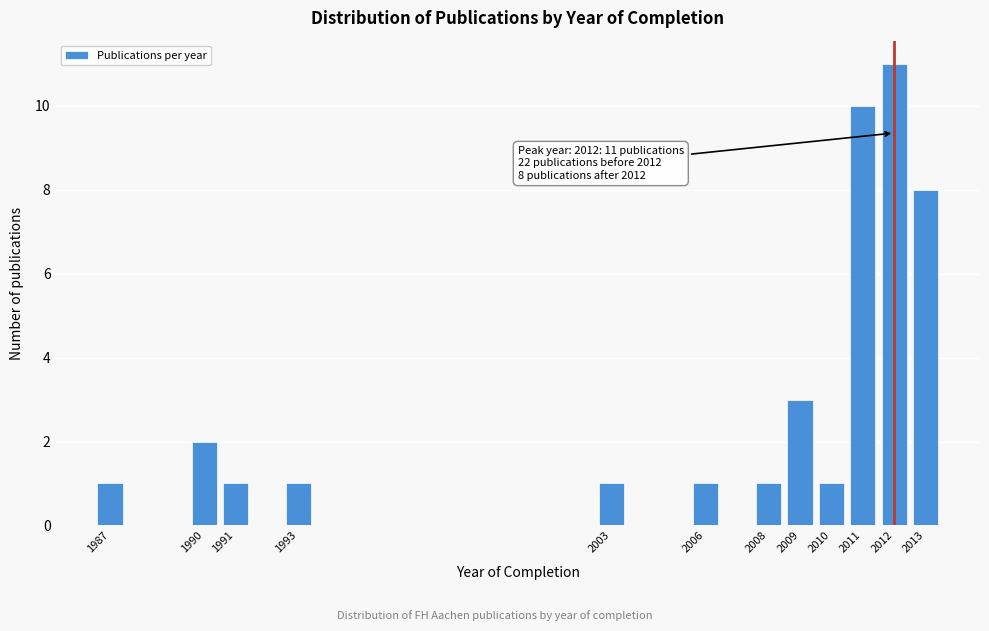

Reading left to right, what are all the values shown in this chart?

1987=1	1990=2	1991=1	1993=1	2003=1	2006=1	2008=1	2009=3	2010=1	2011=10	2012=11	2013=8